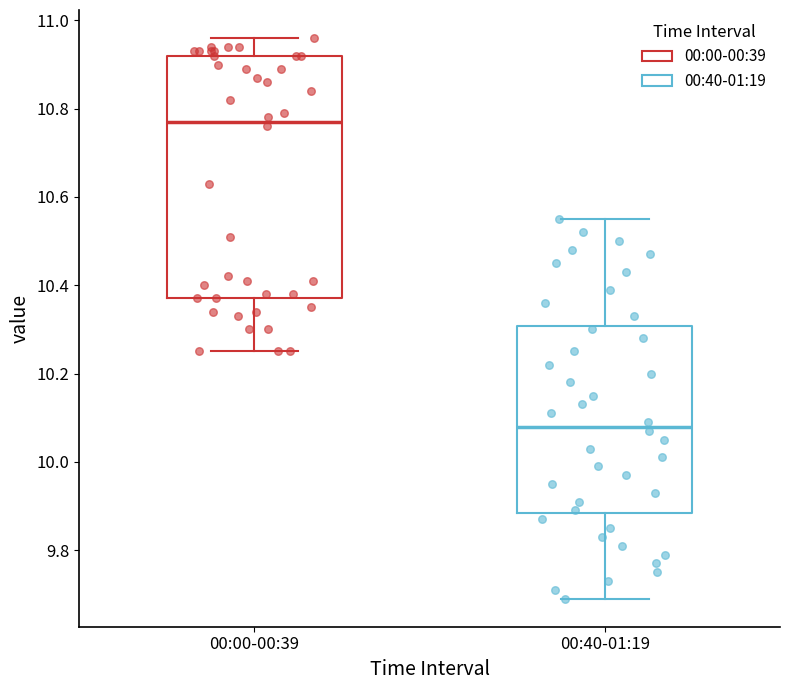

Reading left to right, read every box against the y-axis: the position of its median line, the range the box covers, and the ends of its whiskers. The values are not printed on the chart, so give them approximately, as read against the axis.

00:00-00:39: median 10.78, box 10.38 to 10.92, whiskers 10.26 to 10.96
00:40-01:19: median 10.08, box 9.88 to 10.30, whiskers 9.70 to 10.56